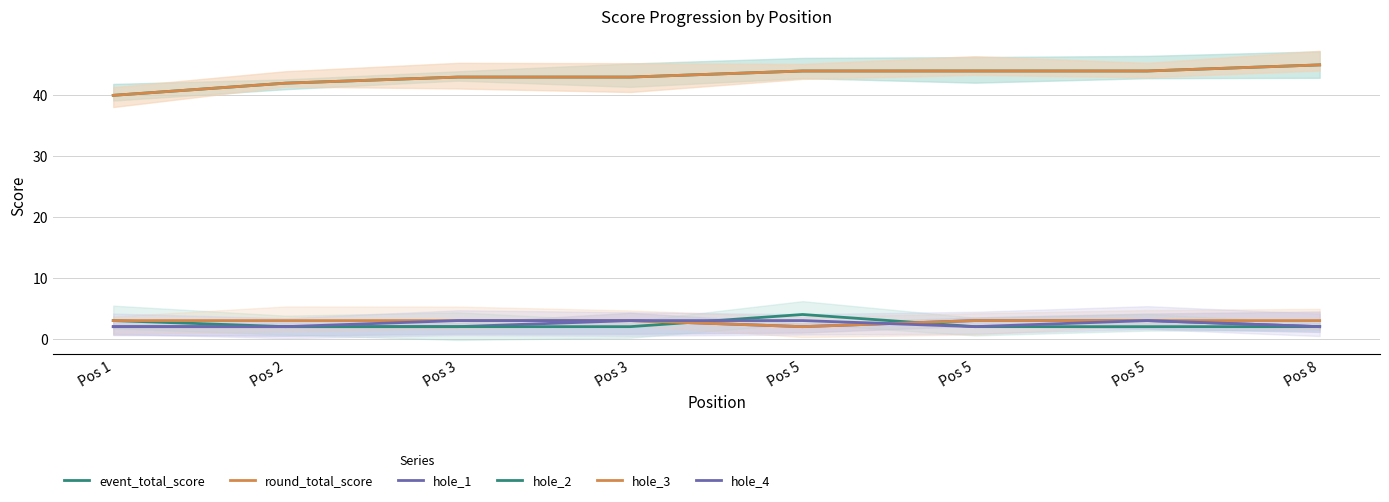

True or false: event_total_score has more than 1 interior local peaks.

False